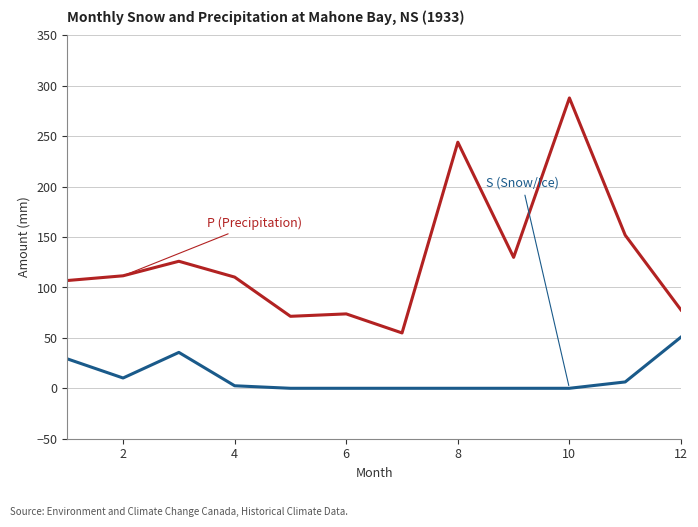

Does the chart display data point markers on the line(s)?

No